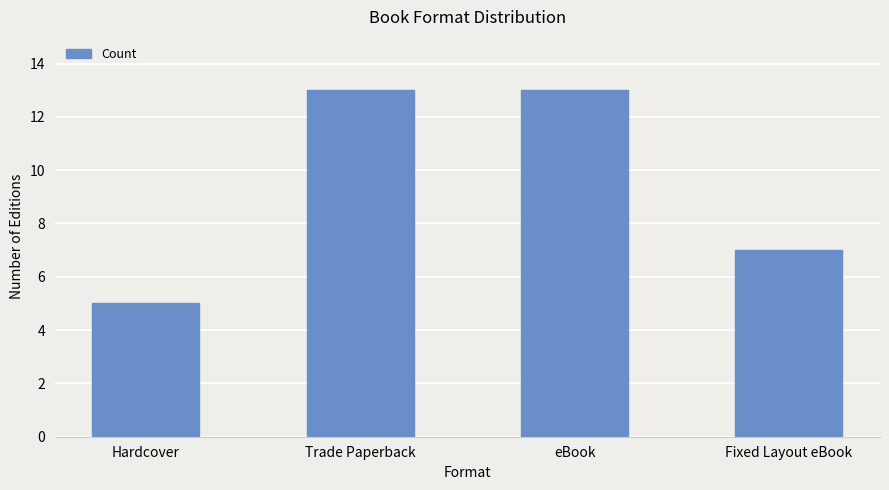

Which has a higher value, Trade Paperback or Hardcover?

Trade Paperback